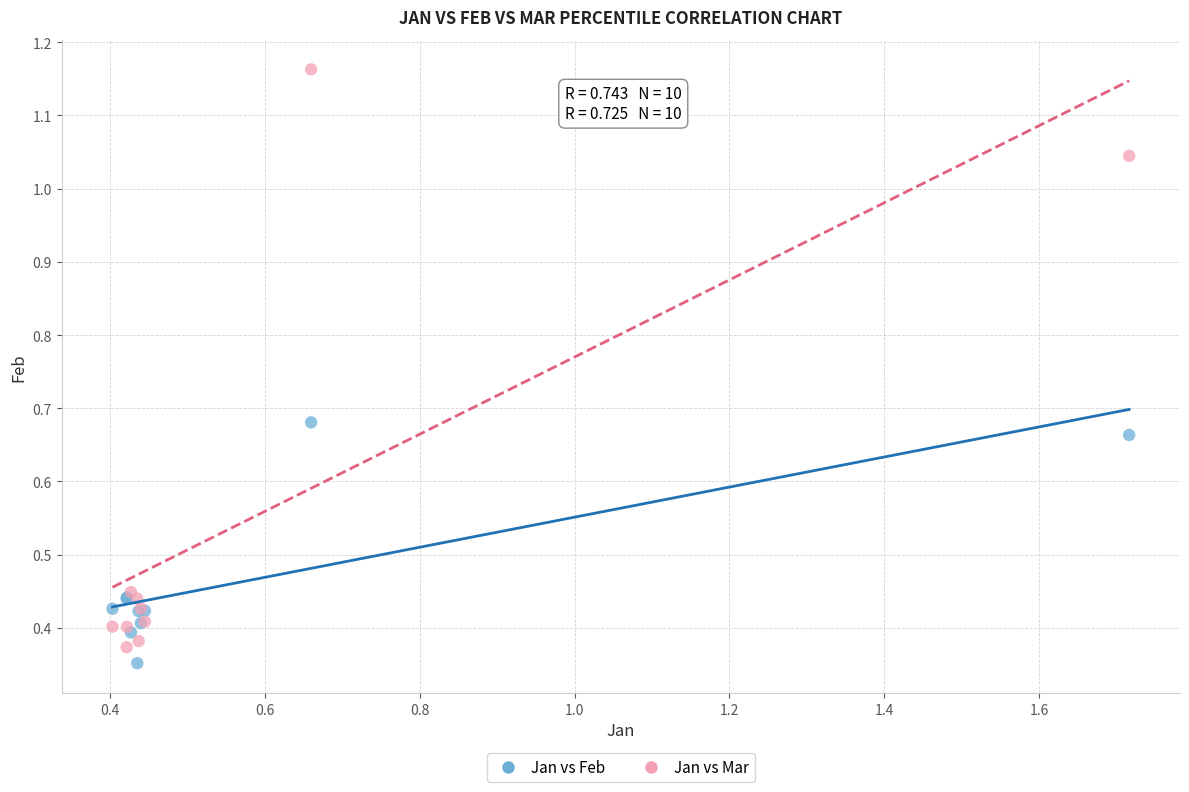

Which series reaches the minimum Y coordinate?

Jan vs Feb